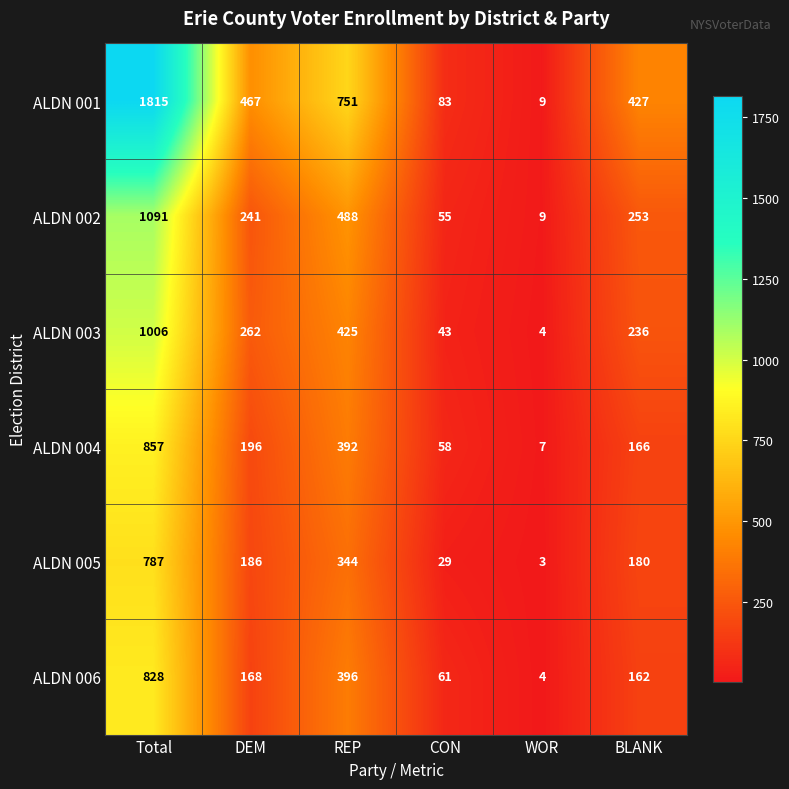

Rank the series by their maximum value, from lowest to highest.

ALDN 005, ALDN 006, ALDN 004, ALDN 003, ALDN 002, ALDN 001